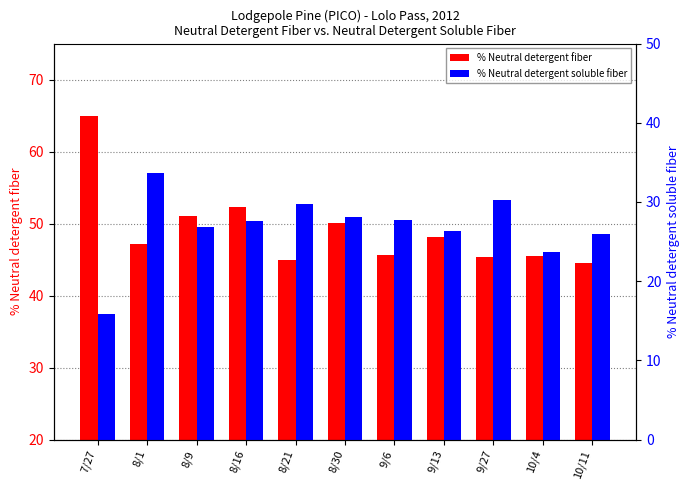

Reading left to right, what are all the values shown in this chart?

% Neutral detergent fiber: 7/27=64.9	8/1=47.1	8/9=51.1	8/16=52.3	8/21=45.0	8/30=50.1	9/6=45.6	9/13=48.2	9/27=45.3	10/4=45.5	10/11=44.5
% Neutral detergent soluble fiber: 7/27=15.9	8/1=33.6	8/9=26.8	8/16=27.6	8/21=29.7	8/30=28.1	9/6=27.7	9/13=26.3	9/27=30.3	10/4=23.7	10/11=25.9